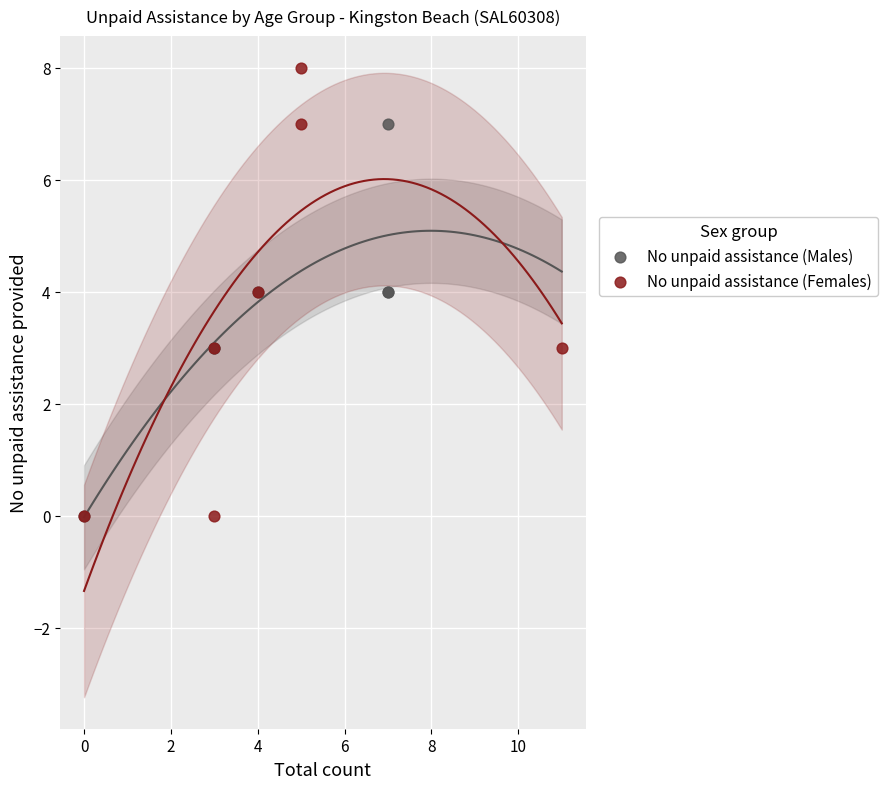

Which series reaches the maximum Y coordinate?

No unpaid assistance (Females)